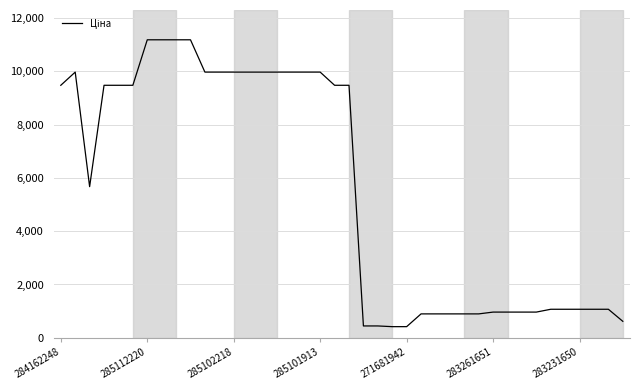

What is the greatest value displayed?

11188.2